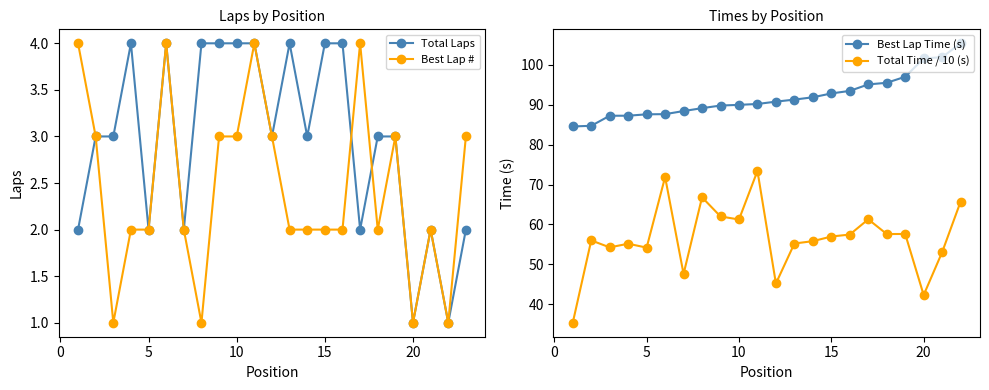

Which series has the widest spread of values?

Total Laps